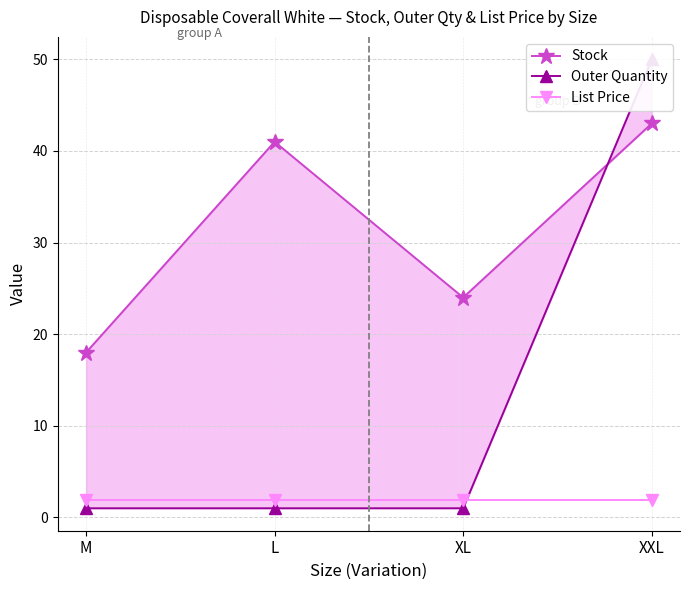

Rank the series at XL from lowest to highest value.

Outer Quantity, List Price, Stock